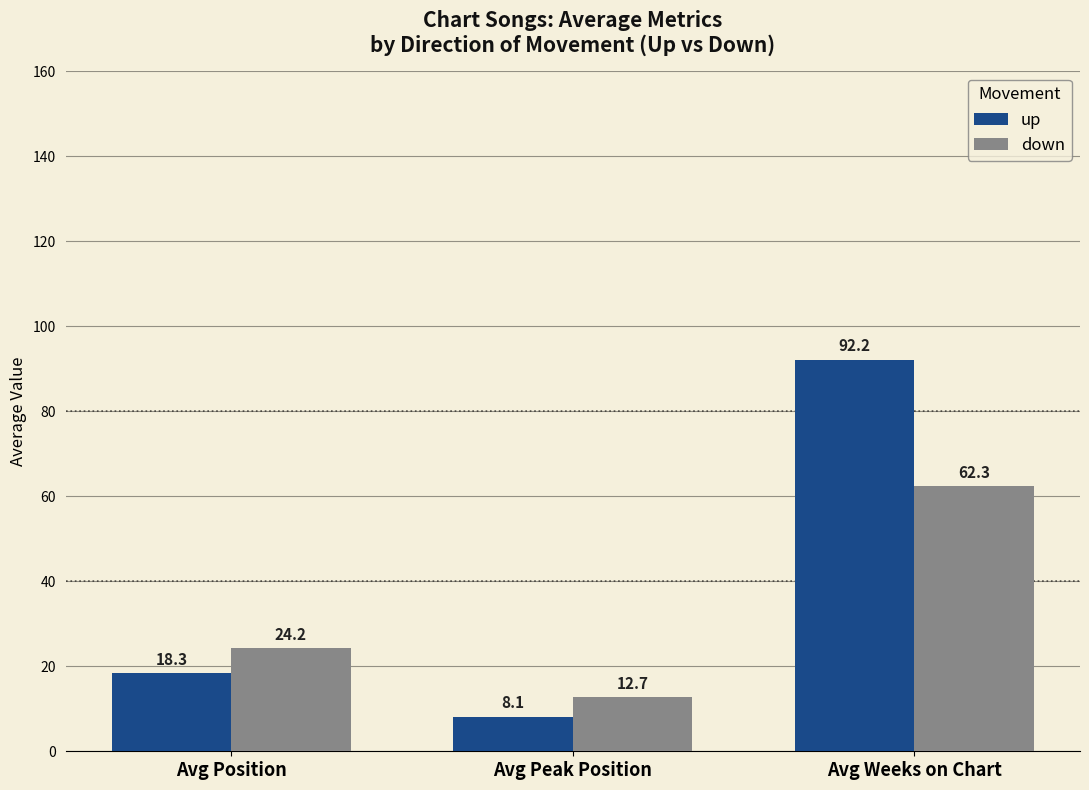

Which series has the widest spread of values?

up